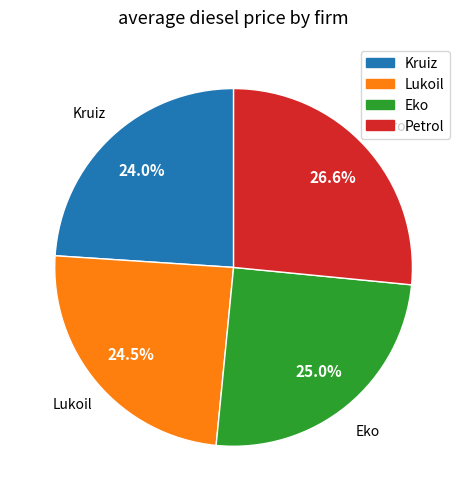

How many slices are in this pie chart?

4